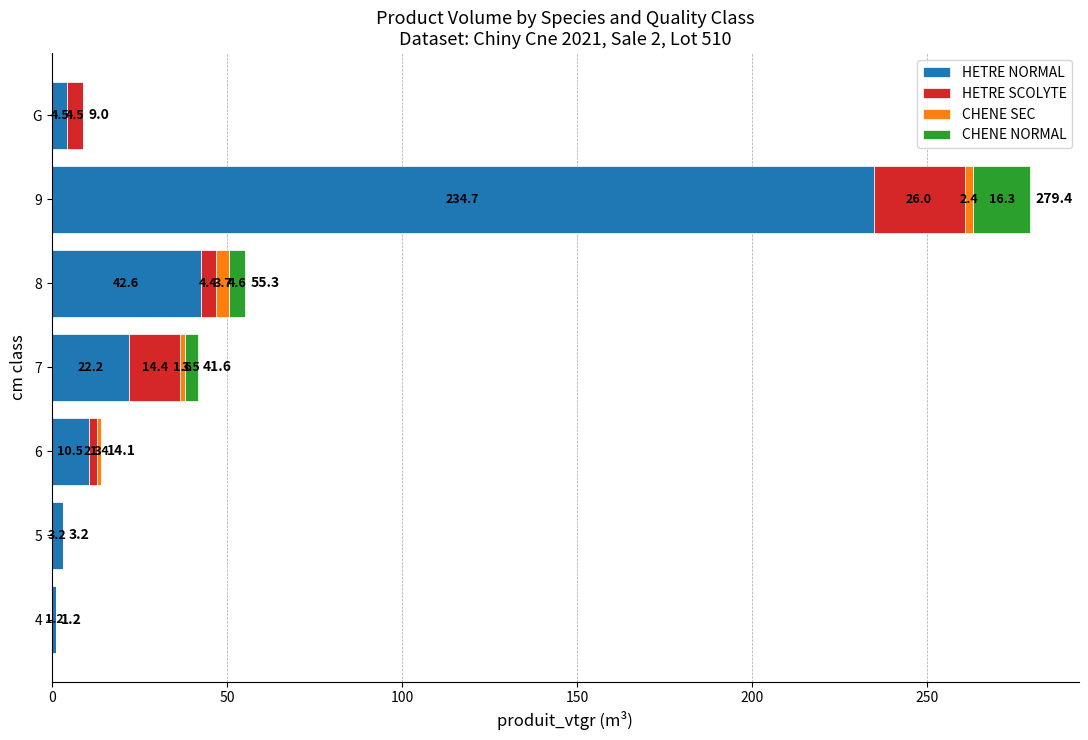

At which category is the sum across all series the highest?

9